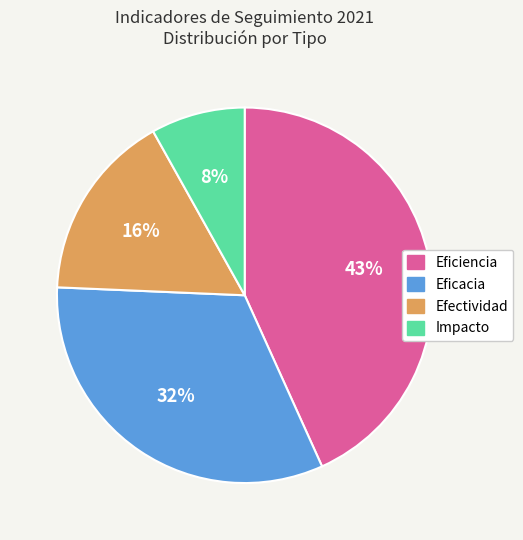

What is the smallest slice in the pie chart?

Impacto